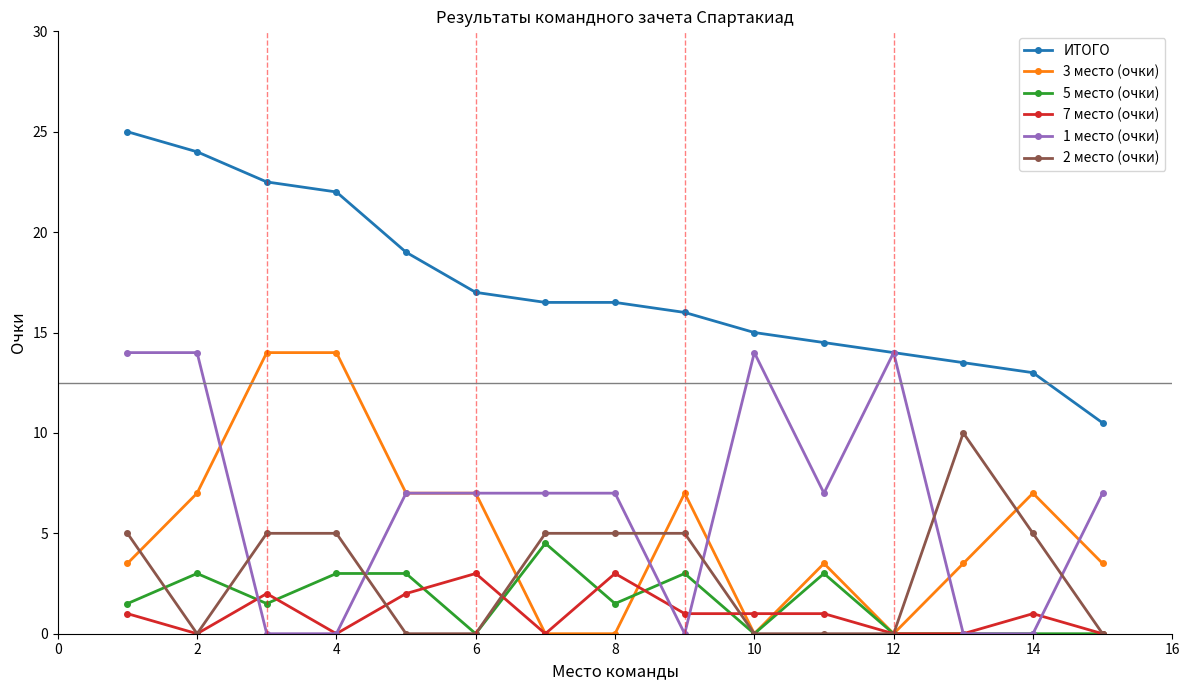

What is the value of the 1 место (очки) point at the 1st from the left?

14.0